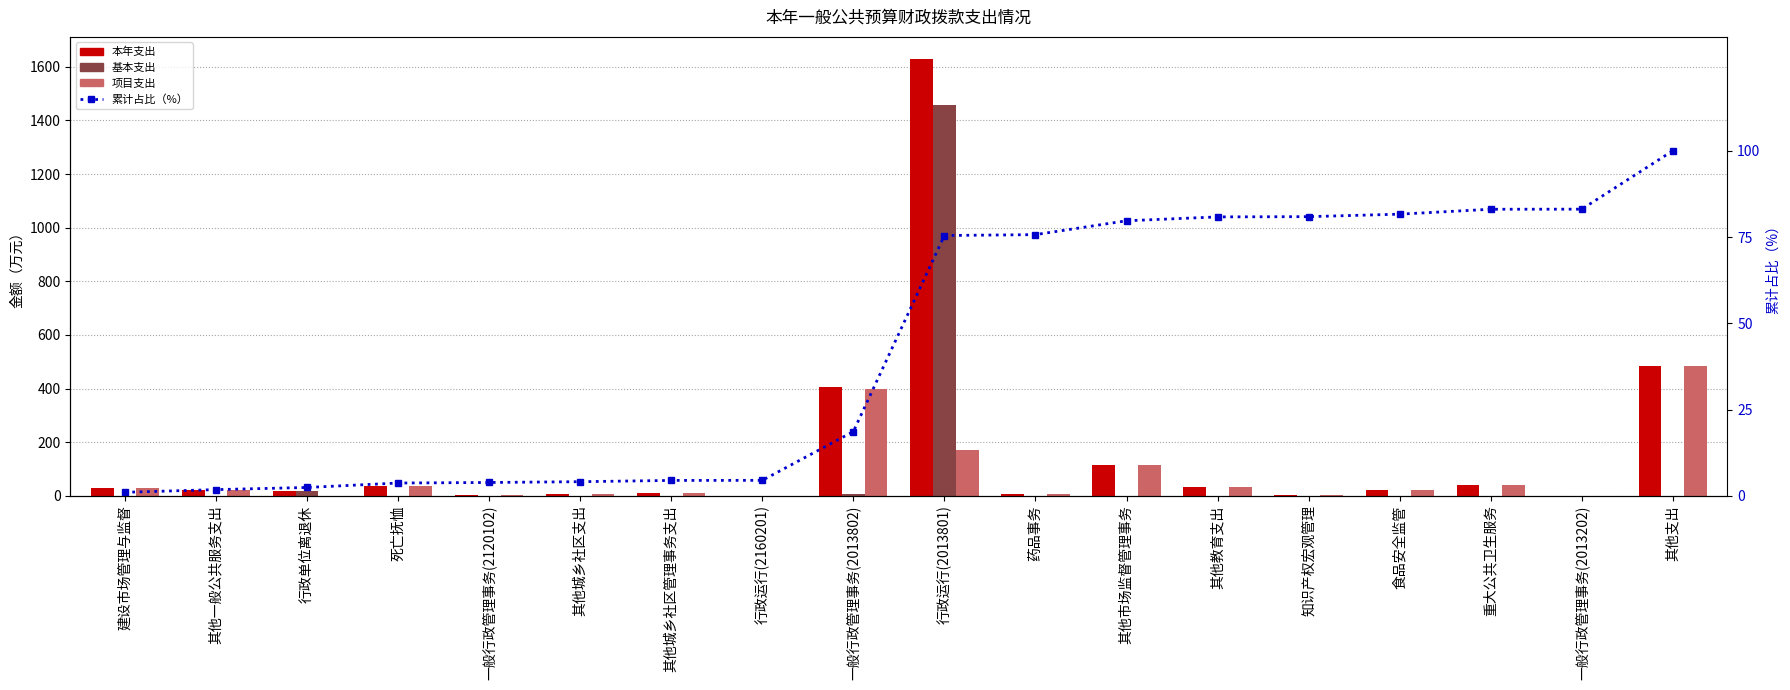

At which category is the sum across all series the highest?

行政运行(2013801)